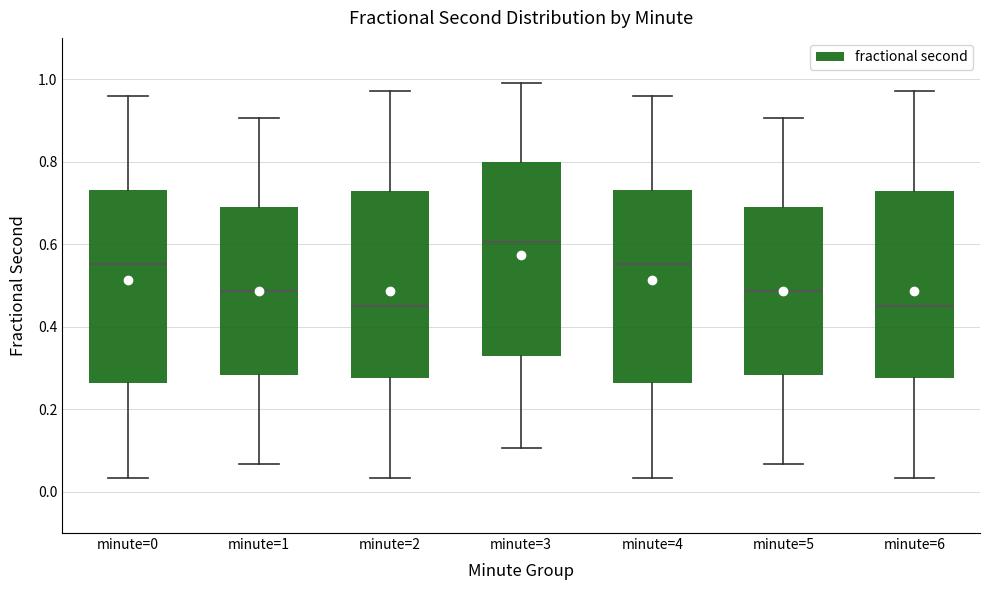

Reading left to right, transcribe this box plot: for each box, give where its median line is, the range the box spans, and where its two whiskers end, as read against the y-axis. The values are not printed on the chart, so give them approximately, as read against the axis.

minute=0: median 0.56, box 0.26 to 0.74, whiskers 0.04 to 0.96
minute=1: median 0.48, box 0.28 to 0.68, whiskers 0.06 to 0.90
minute=2: median 0.44, box 0.28 to 0.72, whiskers 0.04 to 0.98
minute=3: median 0.60, box 0.32 to 0.80, whiskers 0.10 to 1.00
minute=4: median 0.56, box 0.26 to 0.74, whiskers 0.04 to 0.96
minute=5: median 0.48, box 0.28 to 0.68, whiskers 0.06 to 0.90
minute=6: median 0.44, box 0.28 to 0.72, whiskers 0.04 to 0.98